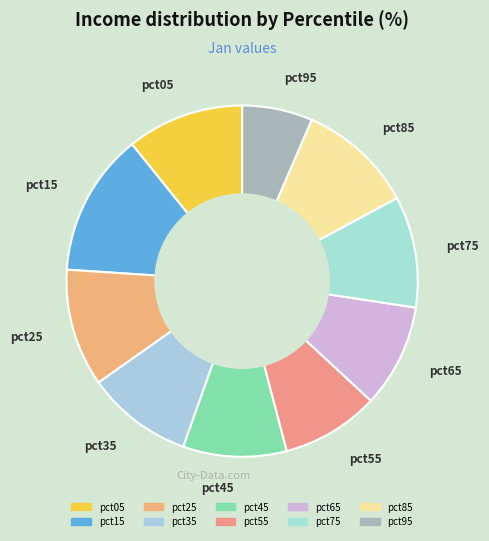

Is the sum of pct85 and pct95 greater than half?

No